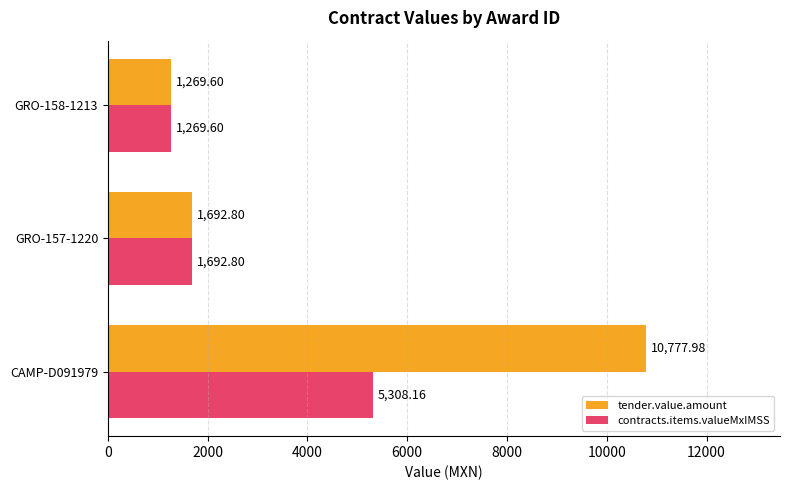

List the series in order of their overall mean, highest first.

tender.value.amount, contracts.items.valueMxIMSS